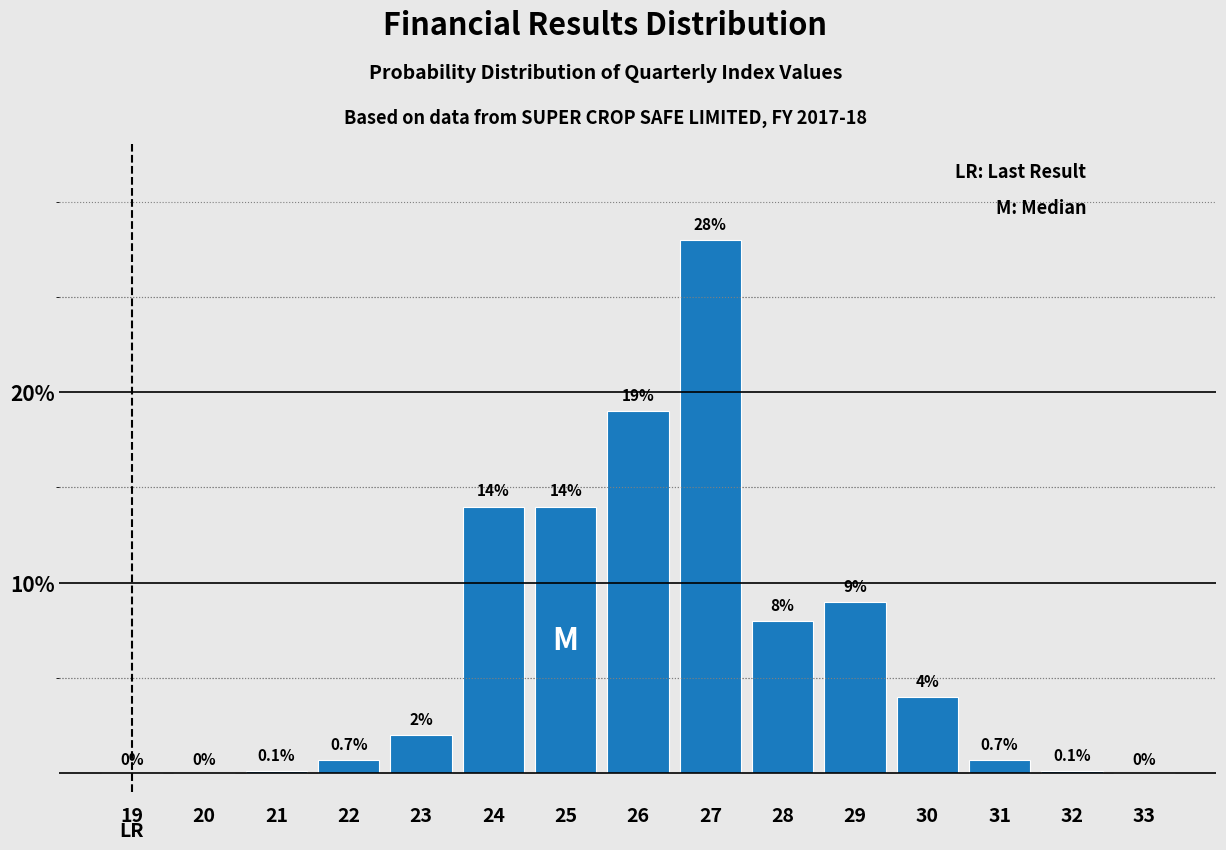

Reading right to left, extract all data points from this chart.

33=0.0	32=0.1	31=0.7	30=4.0	29=9.0	28=8.0	27=28.0	26=19.0	25=14.0	24=14.0	23=2.0	22=0.7	21=0.1	20=0.0	19=0.0